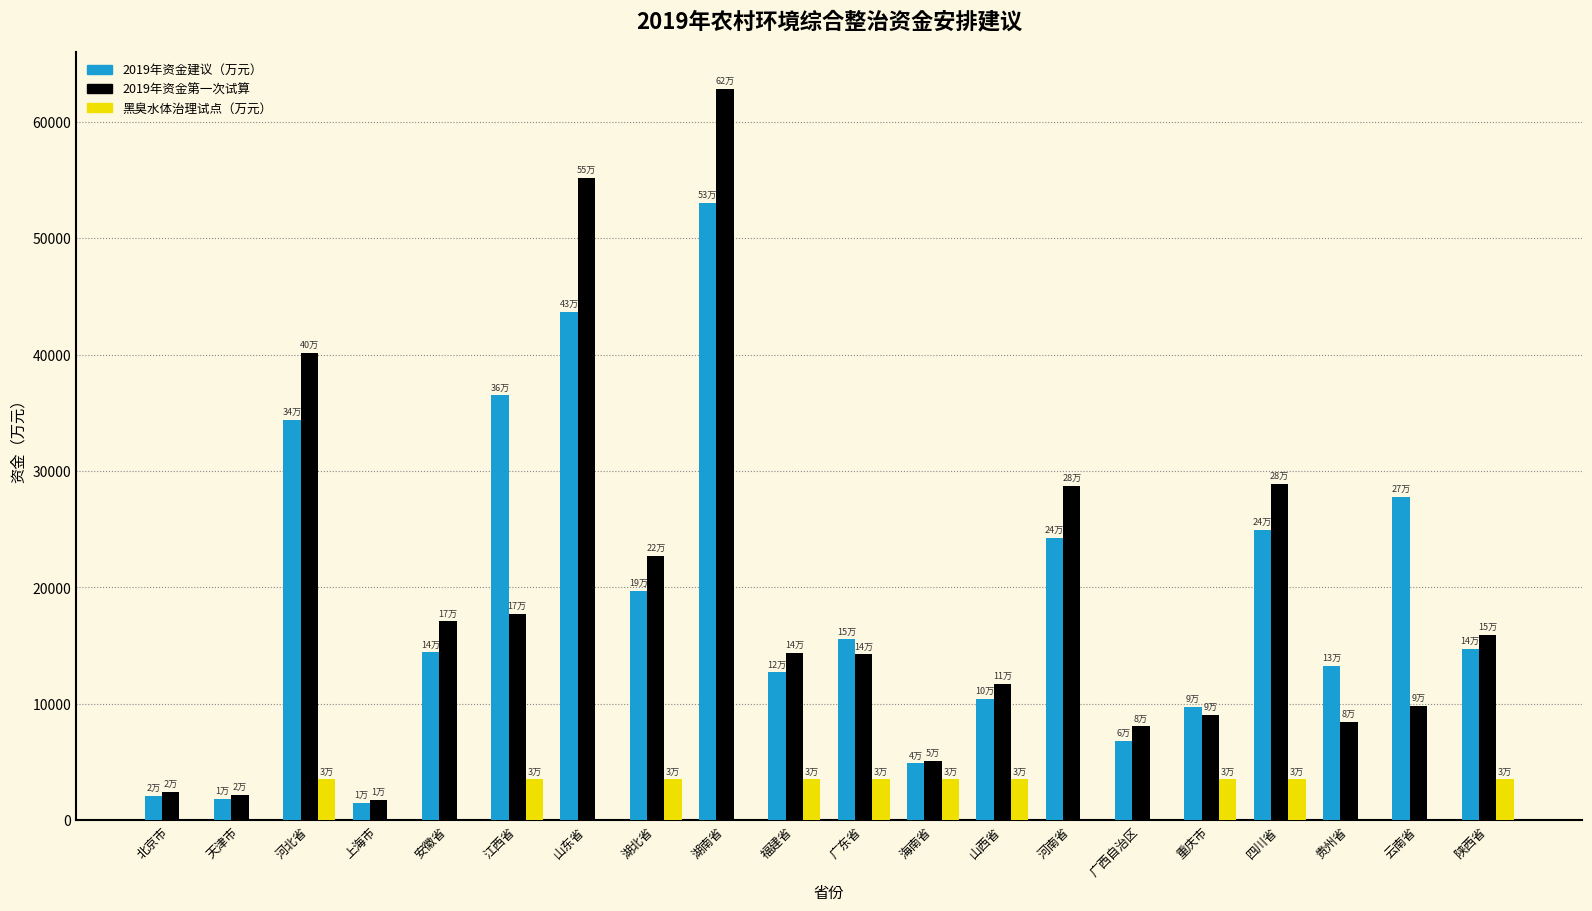

What is the difference between the 2019年资金第一次试算 values at 云南省 and 海南省?

4665